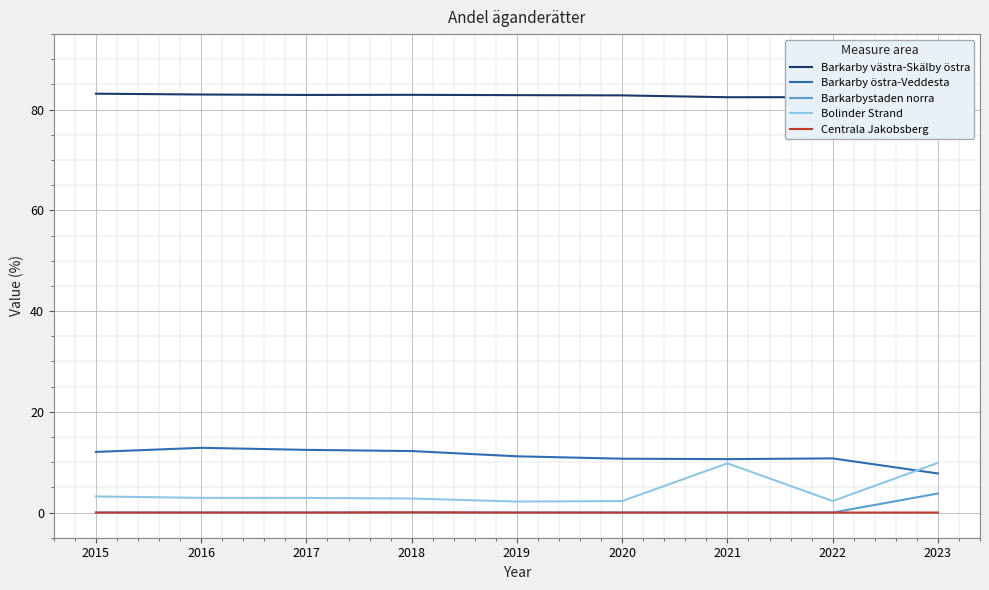

What is the difference between the second highest and minimum values in the Barkarby östra-Veddesta series?

4.7